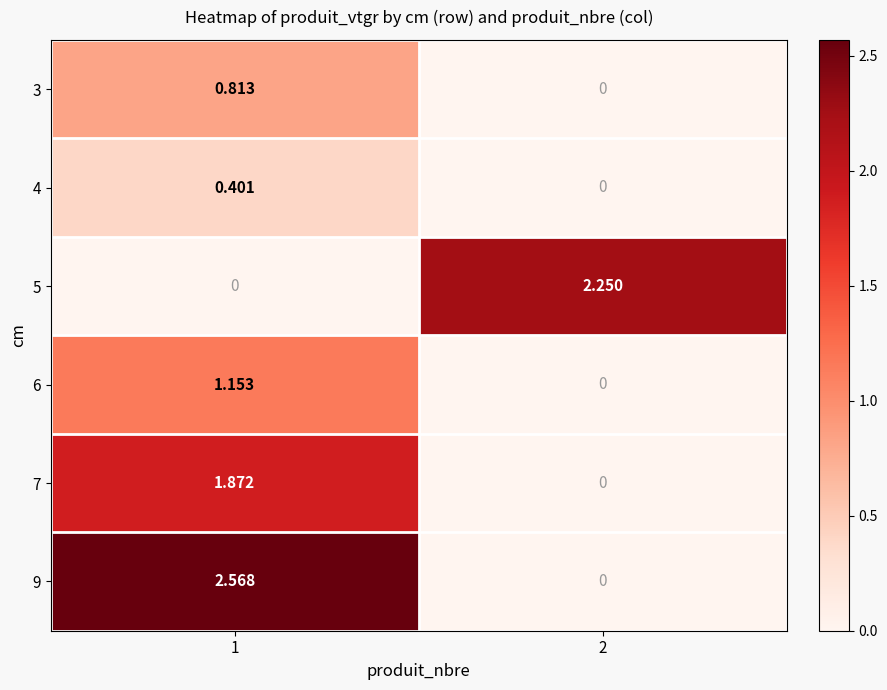

Which series has the widest spread of values?

9